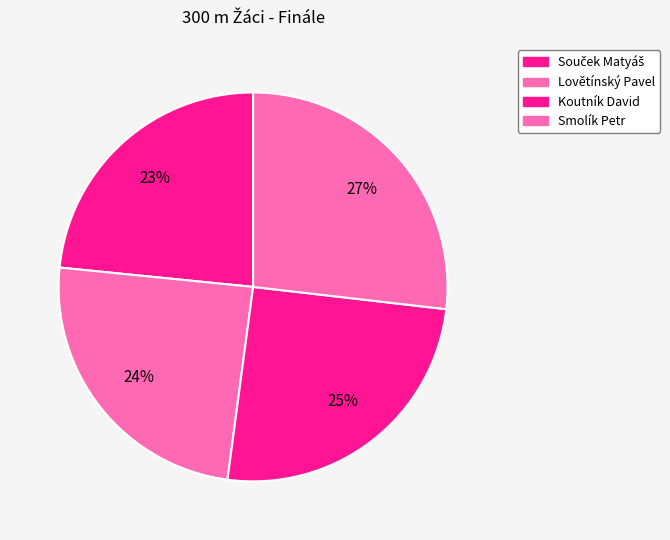

Between Lovětínský Pavel and Smolík Petr, which is larger?

Smolík Petr